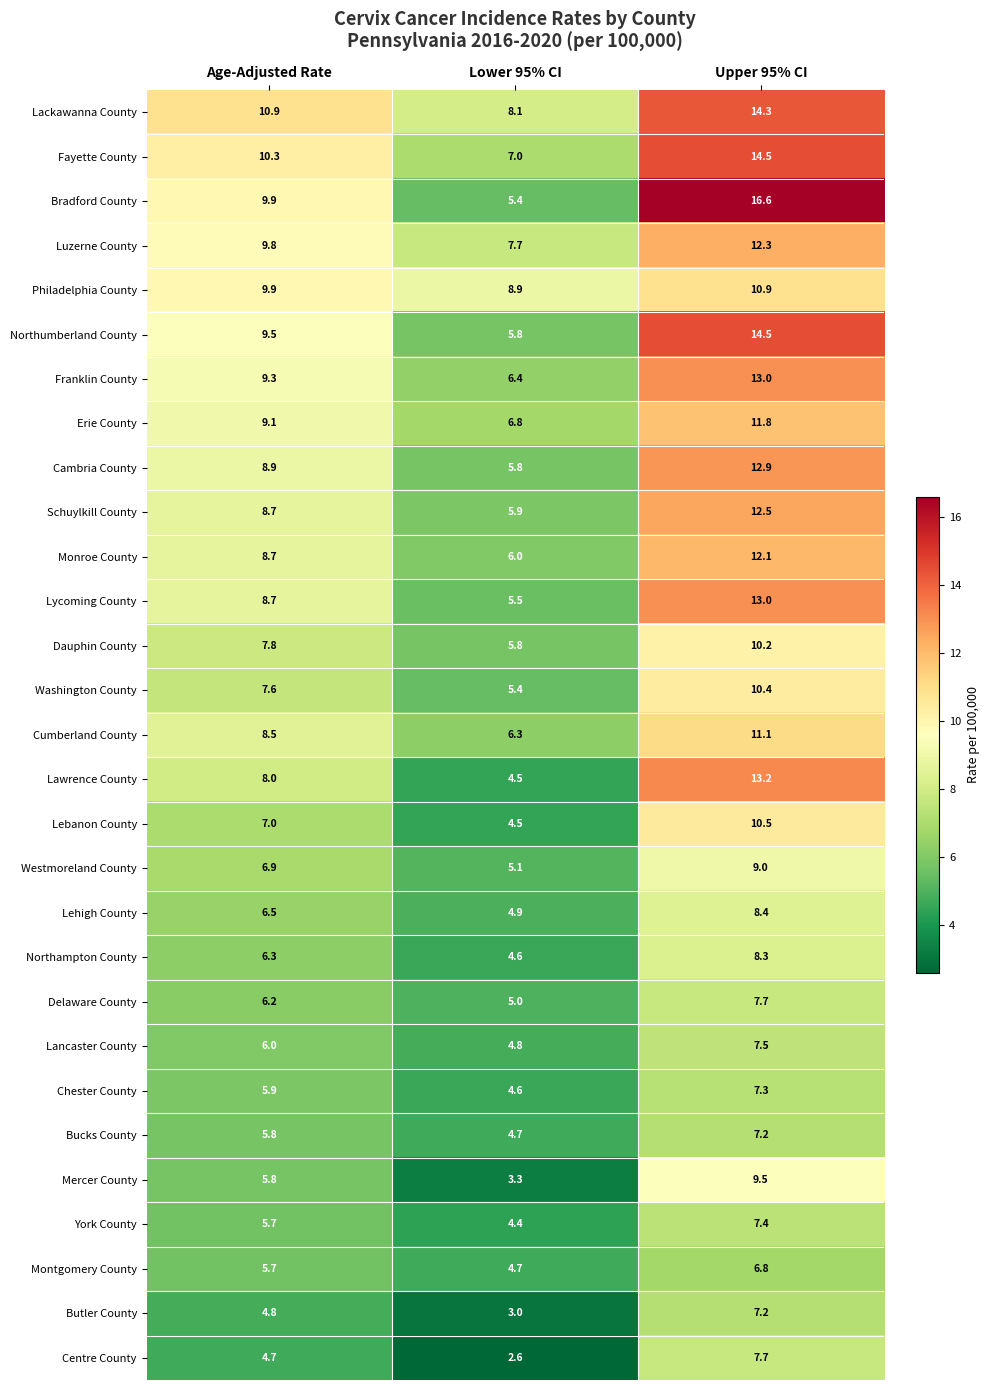

What is the total value across all series at Upper 95% CI?

307.8